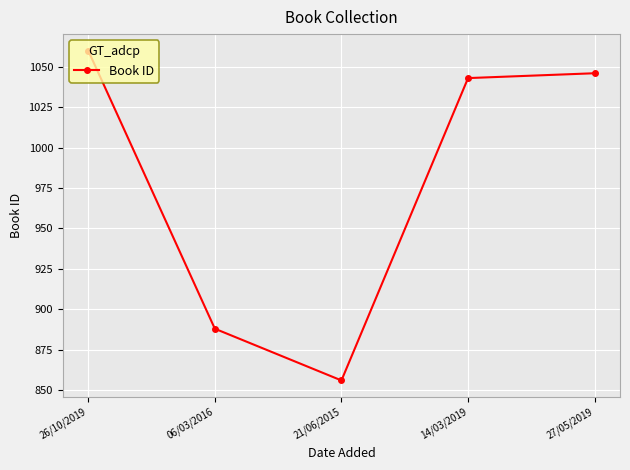

What is the maximum value shown in the chart?

1060